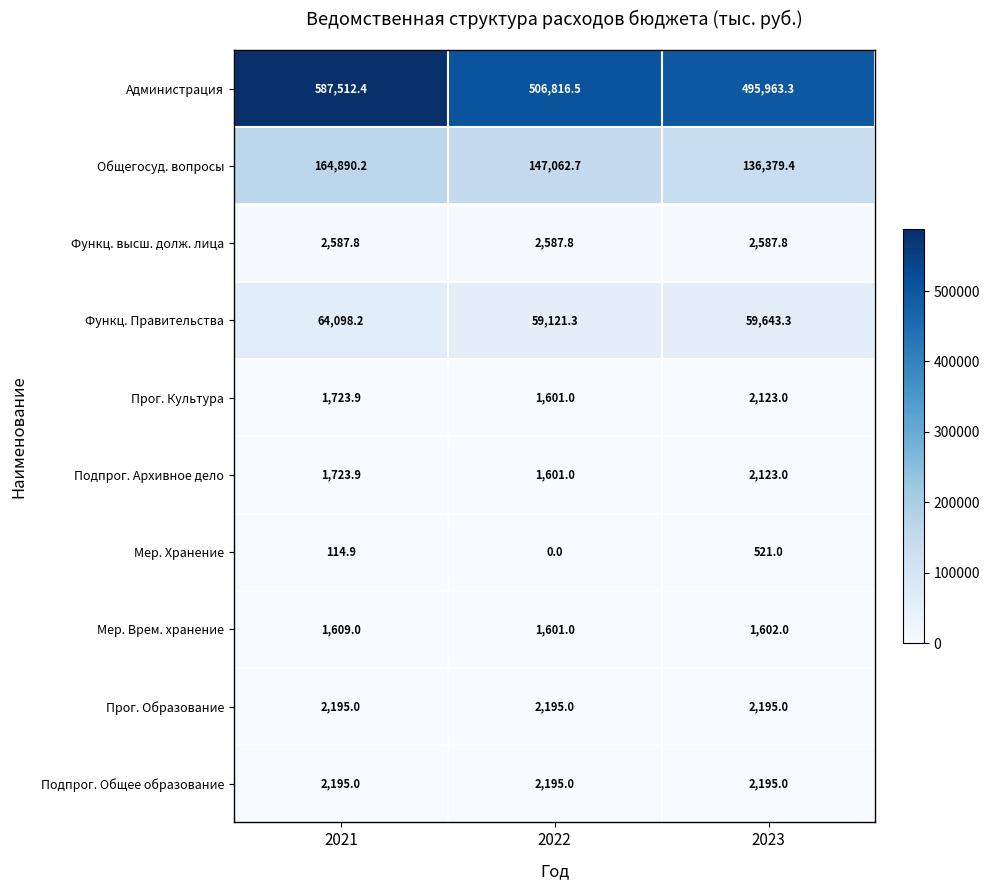

Rank the categories by Администрация value from lowest to highest.

2023, 2022, 2021